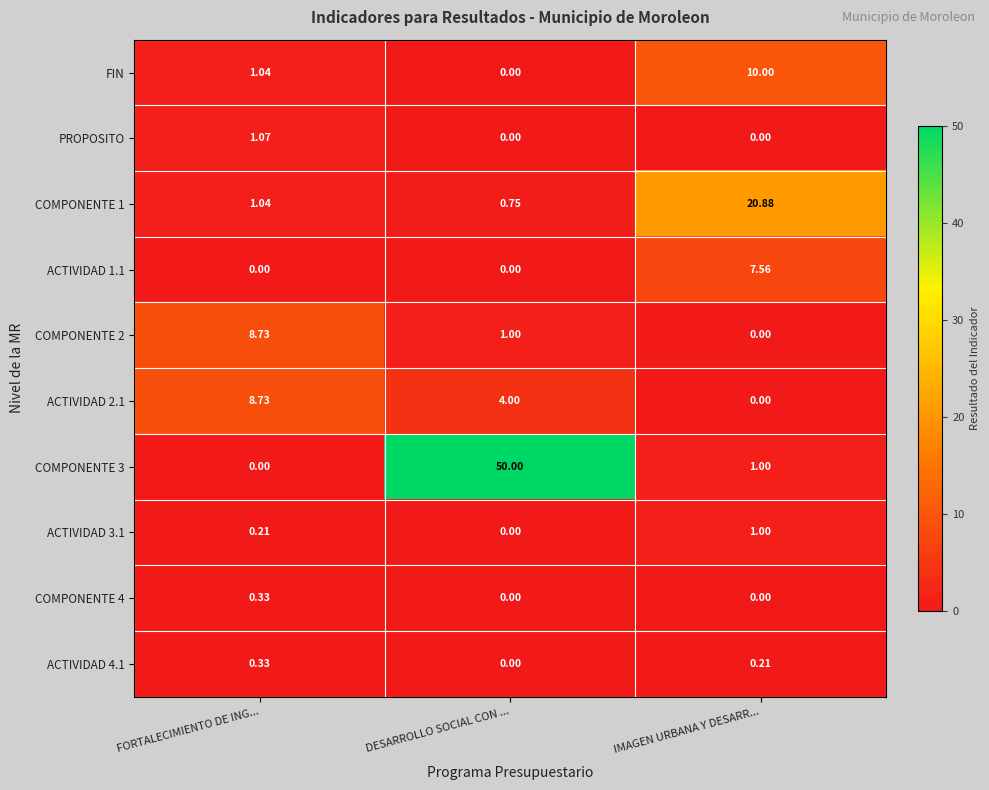

What is the maximum value shown in the chart?

50.0